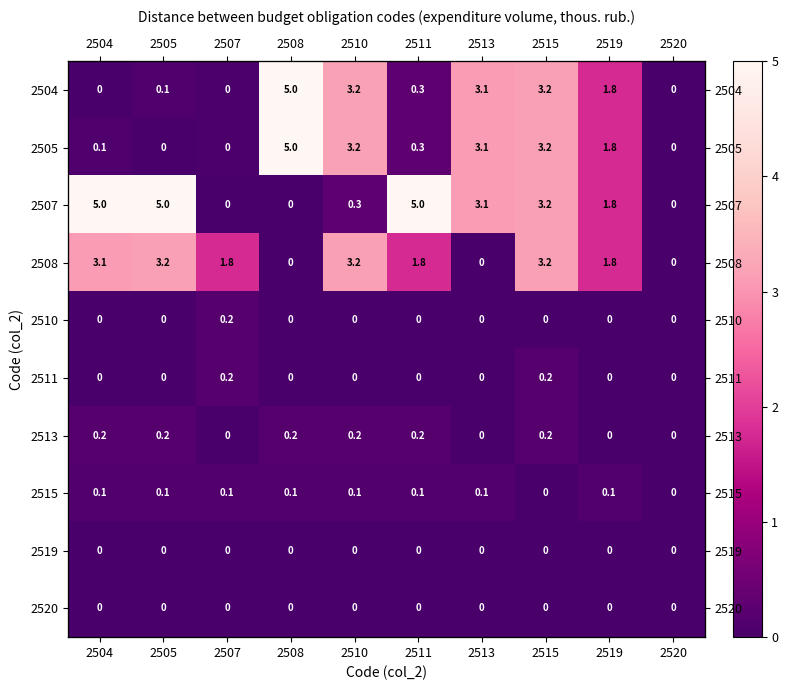

What is the average value of the 2505 series?

1.7